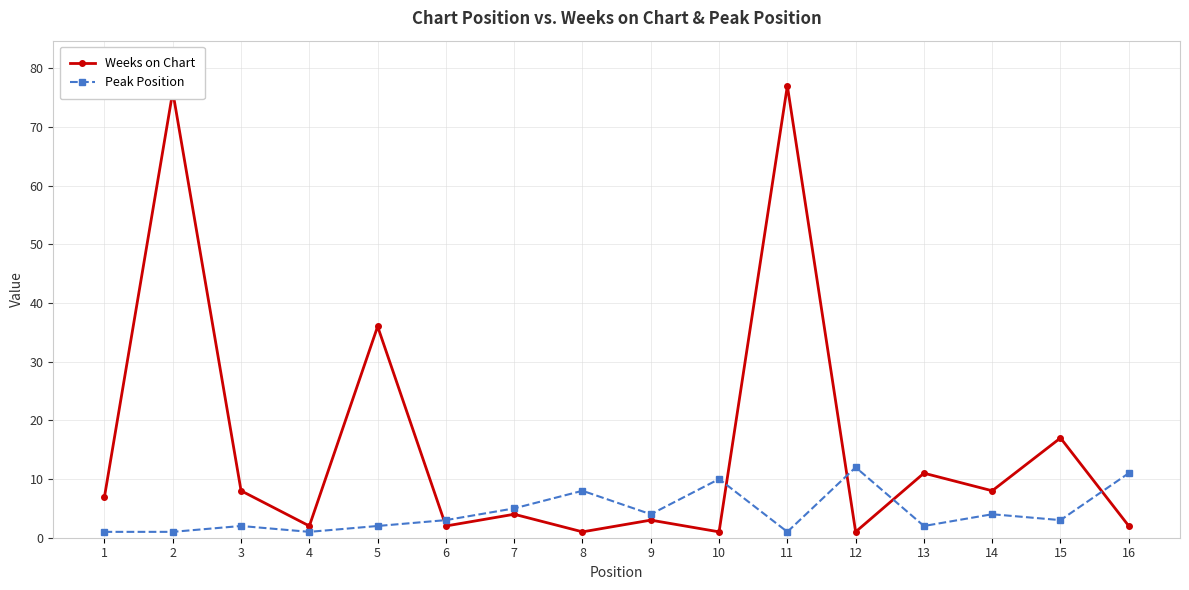

How many lines are shown in the chart?

2